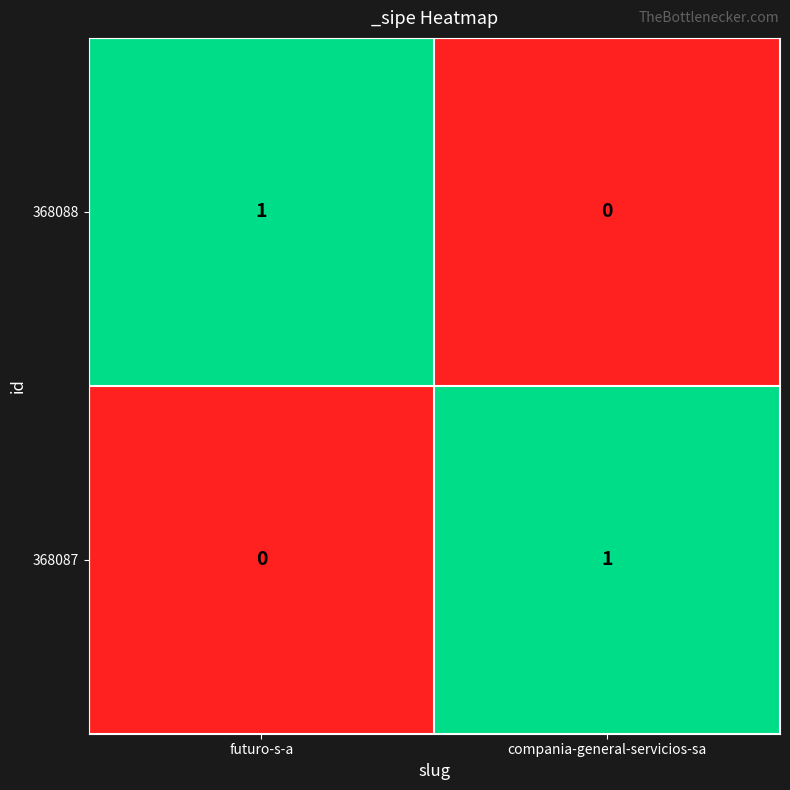

Reading left to right, what are all the values shown in this chart?

368088: futuro-s-a=1	compania-general-servicios-sa=0
368087: futuro-s-a=0	compania-general-servicios-sa=1